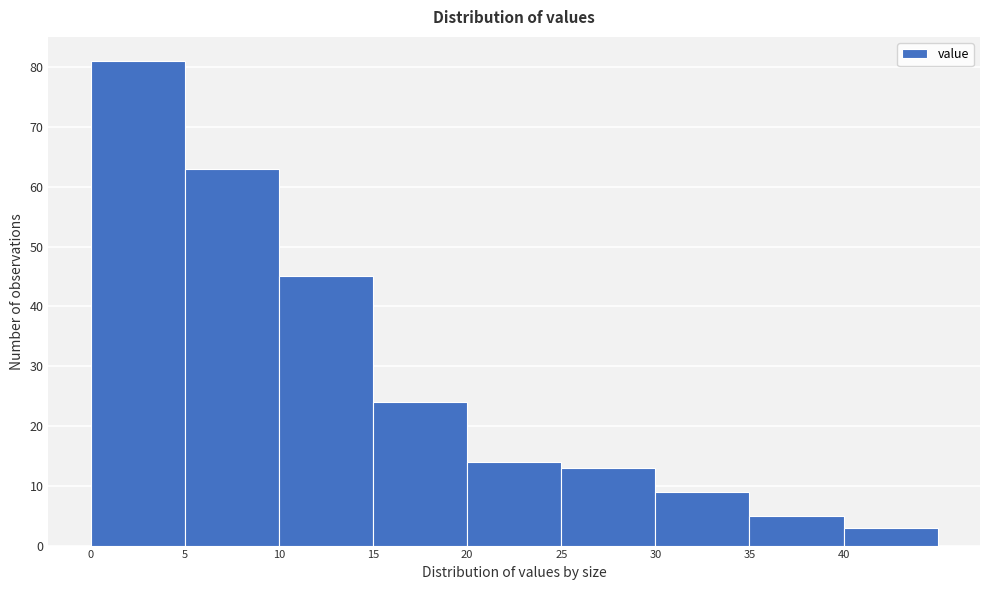

Reading left to right, list every bar in this chart as the range it spans on the x-axis followed by its height. The values are not printed on the chart, so give them approximately, as read against the axis.

0 to 5: 81
5 to 10: 63
10 to 15: 45
15 to 20: 24
20 to 25: 14
25 to 30: 13
30 to 35: 9
35 to 40: 5
40 to 45: 3